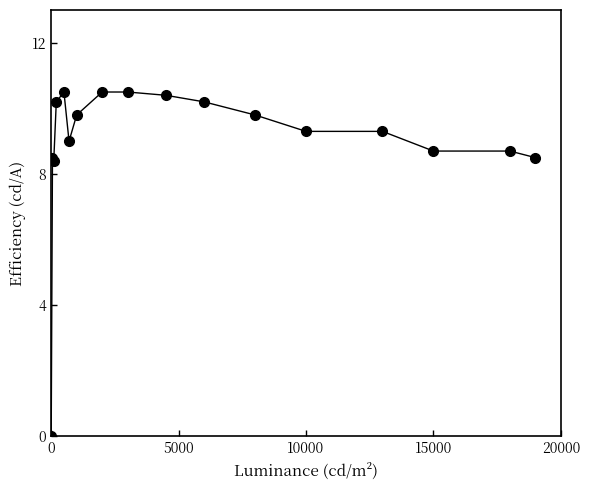

What is the value of the 5th point from the left?

10.5